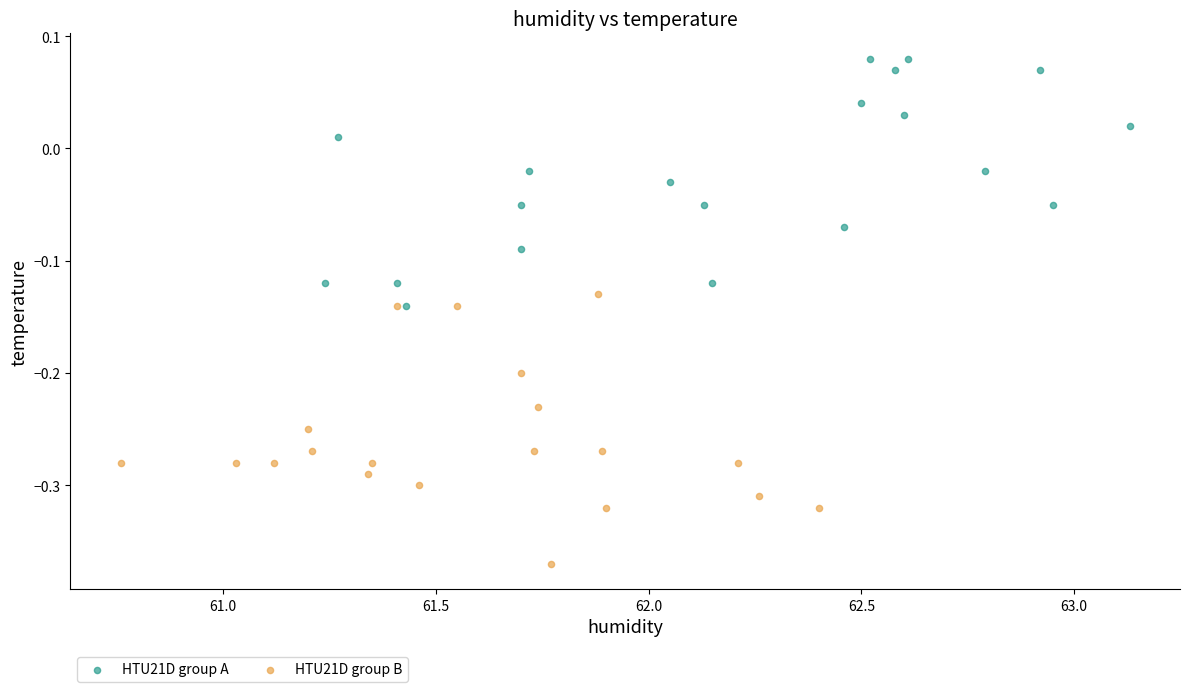

Which series contains the lowest Y value?

HTU21D group B